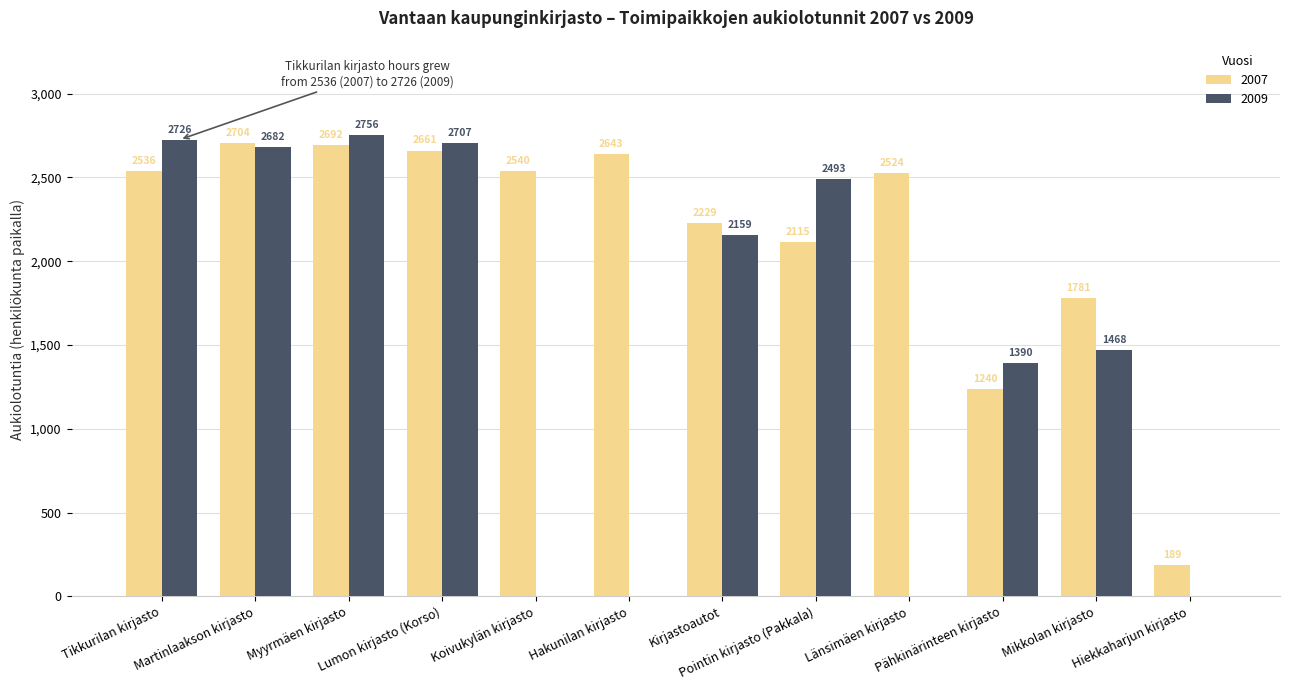

Which series has the largest total across all categories?

2007